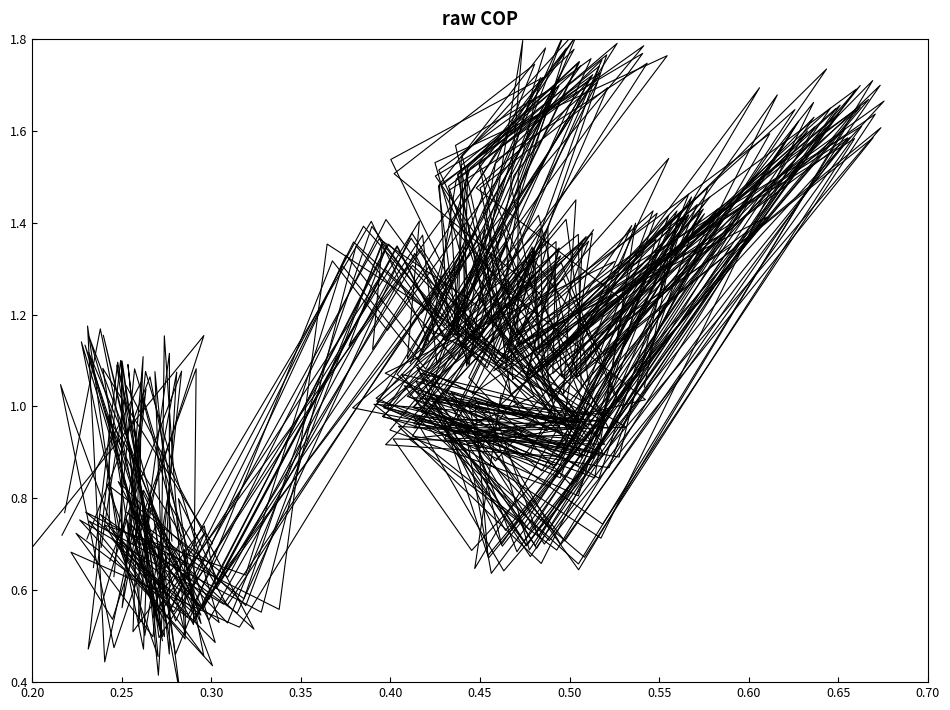

Reading right to left, extract all data points from this chart.

P1: 1.1	1.4	0.8	1.0	1.3	1.1	1.6	0.7	1.1	0.9	1.2	1.5	1.8	1.1	1.4	0.5	0.7	0.5	1.1	0.7
P1 (clean): 1.1	1.4	0.9	1.0	1.3	1.1	1.6	0.7	1.0	1.0	1.2	1.5	1.8	1.1	1.3	0.6	0.7	0.5	1.1	0.7